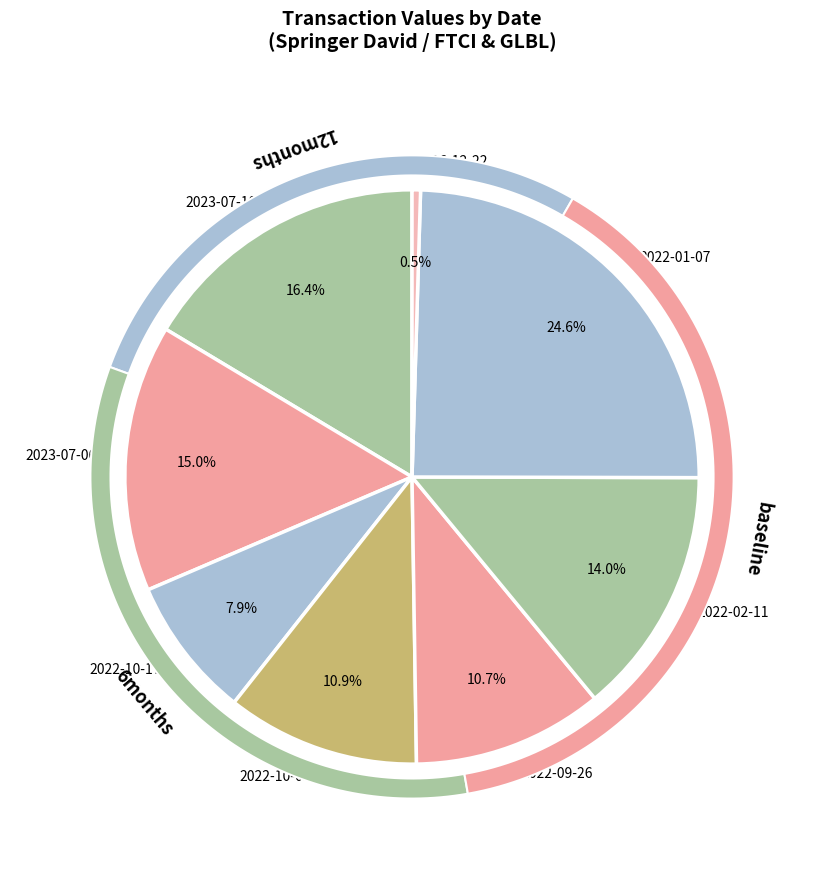

Count the number of slices in the pie.

8